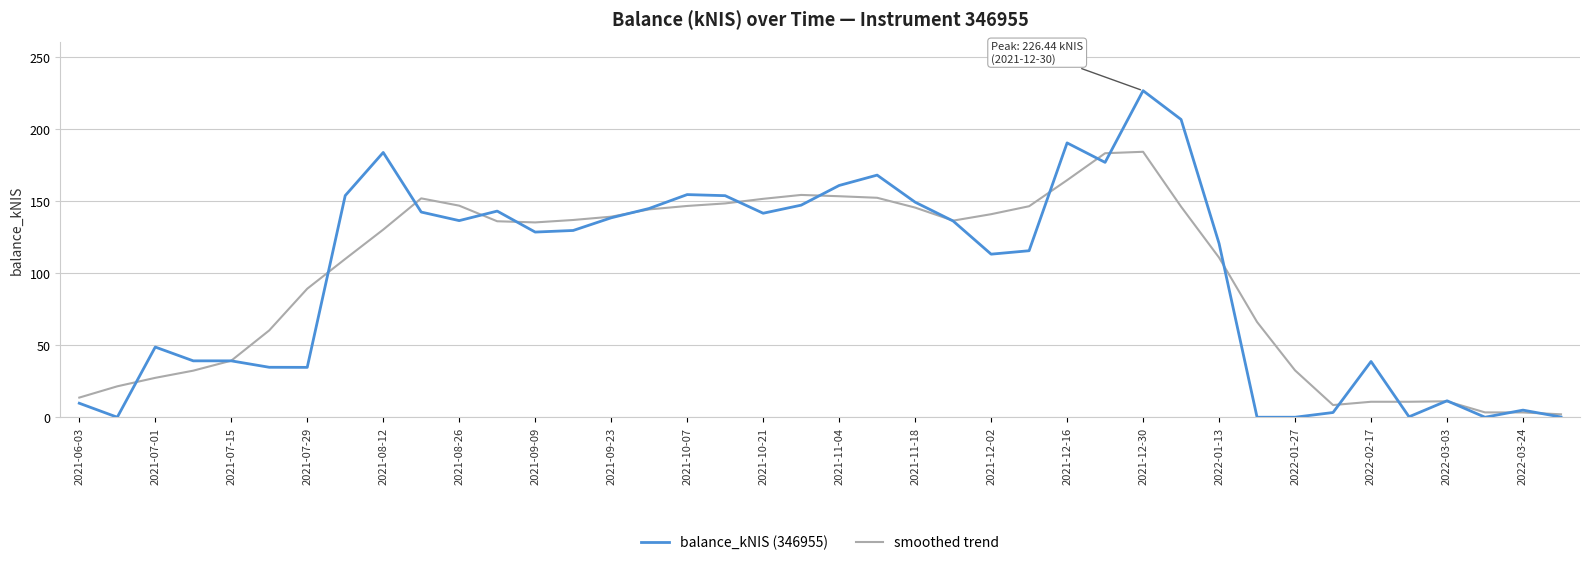

What are all the series names shown in the legend?

balance_kNIS (346955), smoothed trend